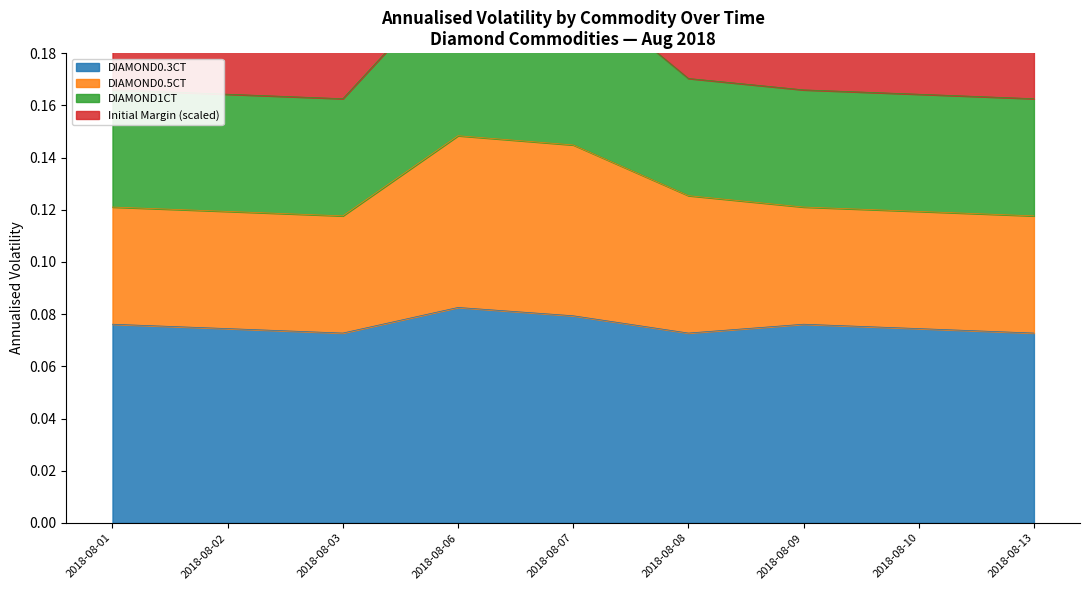

In DIAMOND1CT, how many points are lower than both neighbors (excluding endpoints)?

1